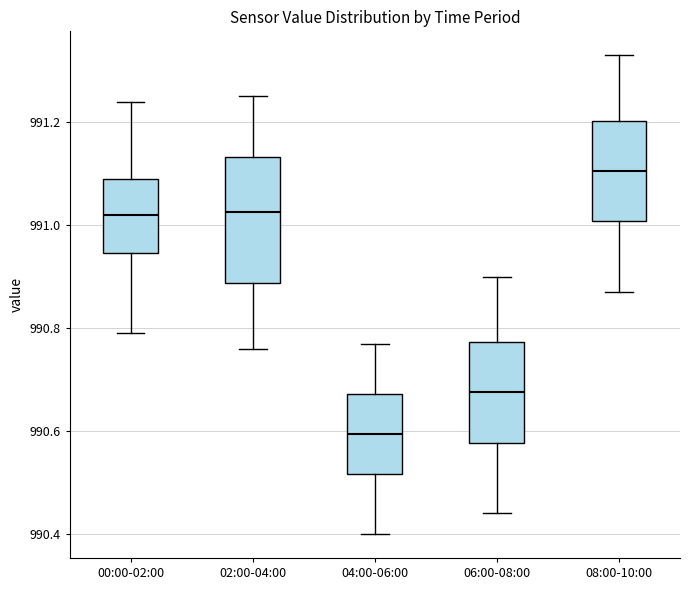

Reading left to right, transcribe this box plot: for each box, give where its median line is, the range the box spans, and where its two whiskers end, as read against the y-axis. The values are not printed on the chart, so give them approximately, as read against the axis.

00:00-02:00: median 991.02, box 990.94 to 991.10, whiskers 990.80 to 991.24
02:00-04:00: median 991.02, box 990.88 to 991.14, whiskers 990.76 to 991.26
04:00-06:00: median 990.60, box 990.52 to 990.68, whiskers 990.40 to 990.78
06:00-08:00: median 990.68, box 990.58 to 990.78, whiskers 990.44 to 990.90
08:00-10:00: median 991.10, box 991.00 to 991.20, whiskers 990.88 to 991.34